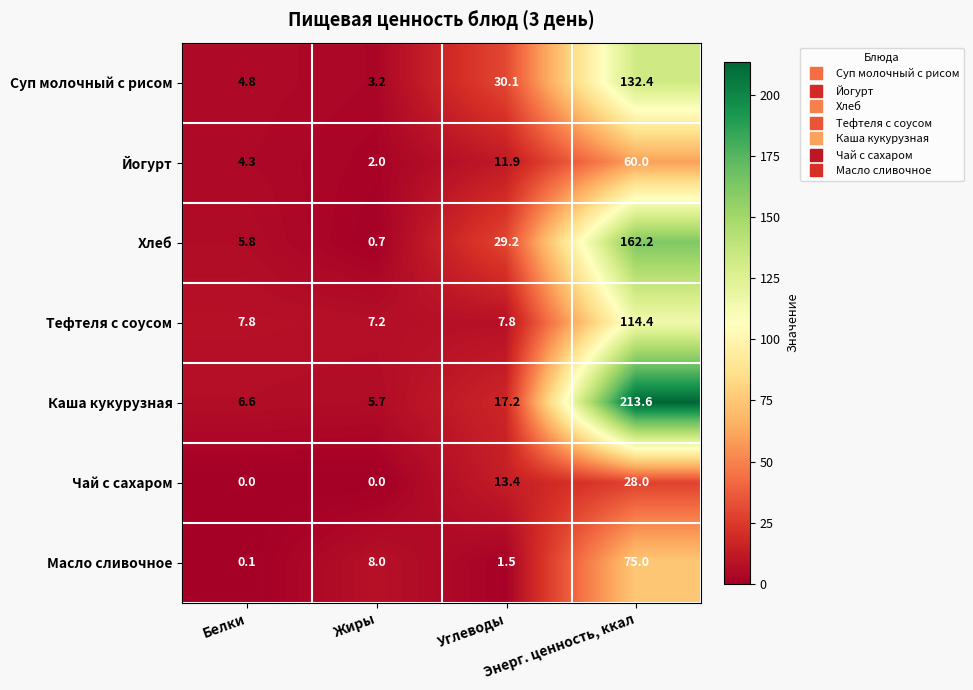

How many Чай с сахаром values are between 0 and 28?

4